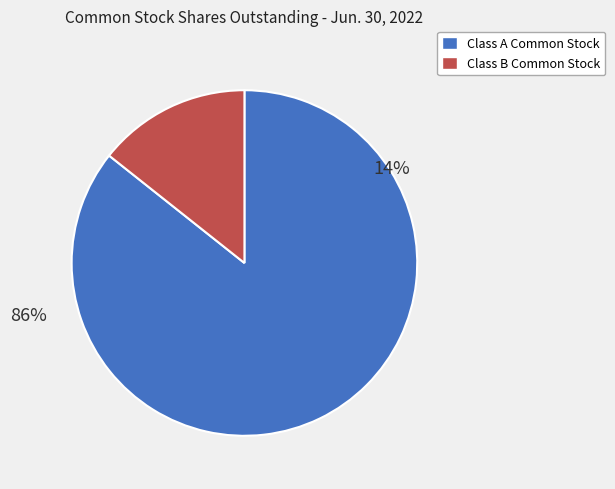

True or false: Class B Common Stock (shares outstanding) accounts for 20% of the total.

False